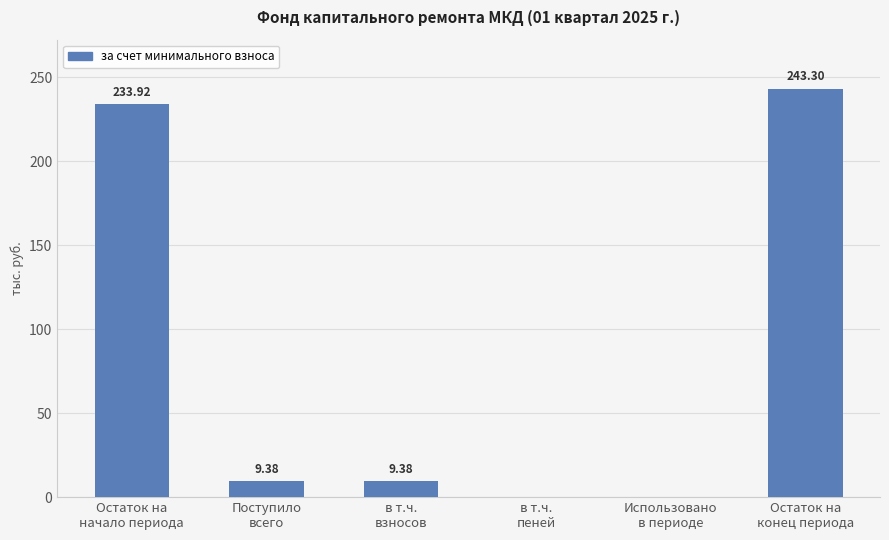

How many values exceed 9?

4